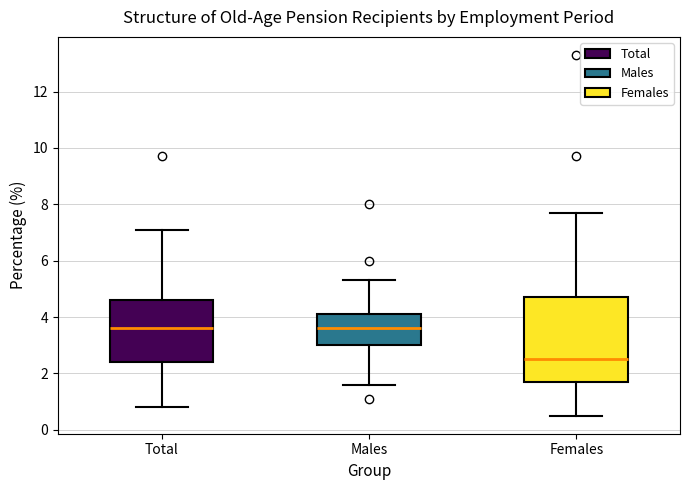

Reading left to right, read every box against the y-axis: the position of its median line, the range the box covers, and the ends of its whiskers. The values are not printed on the chart, so give them approximately, as read against the axis.

Total: median 3.6, box 2.4 to 4.6, whiskers 0.8 to 7.2
Males: median 3.6, box 3.0 to 4.2, whiskers 1.6 to 5.4
Females: median 2.6, box 1.8 to 4.8, whiskers 0.6 to 7.8